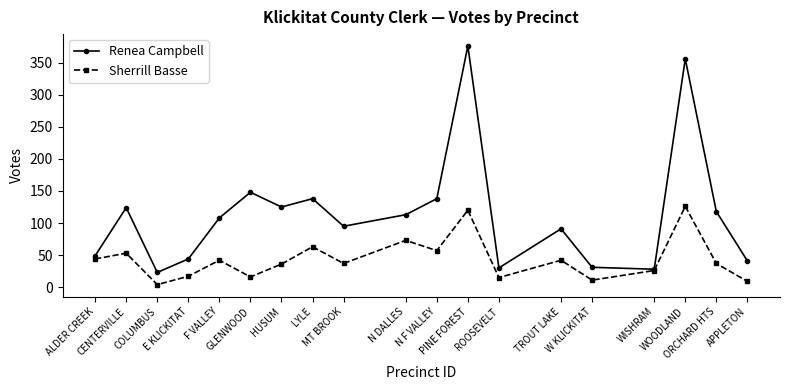

How many interior local valleys does the Sherrill Basse series have?

6